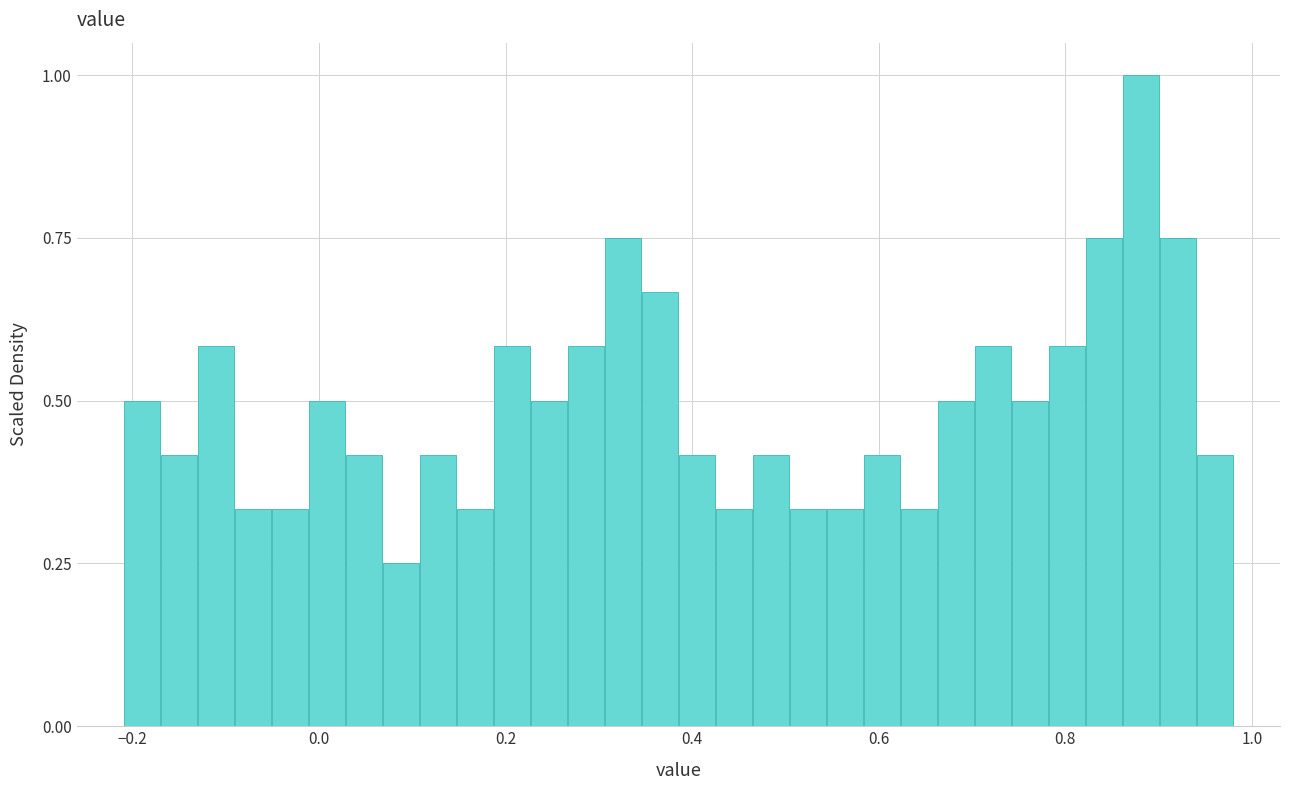

Read against the x-axis, roughly where is the centre of the tallest bar?

0.88